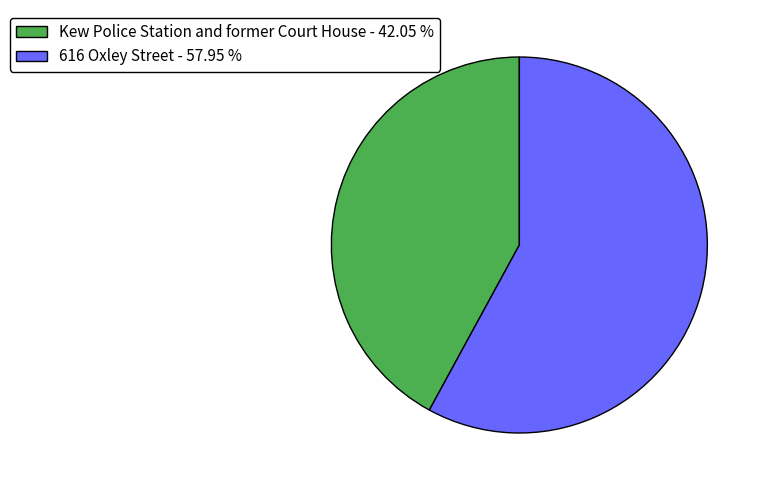

Is Kew Police Station and former Court House - 42.05 % the majority of the pie?

No